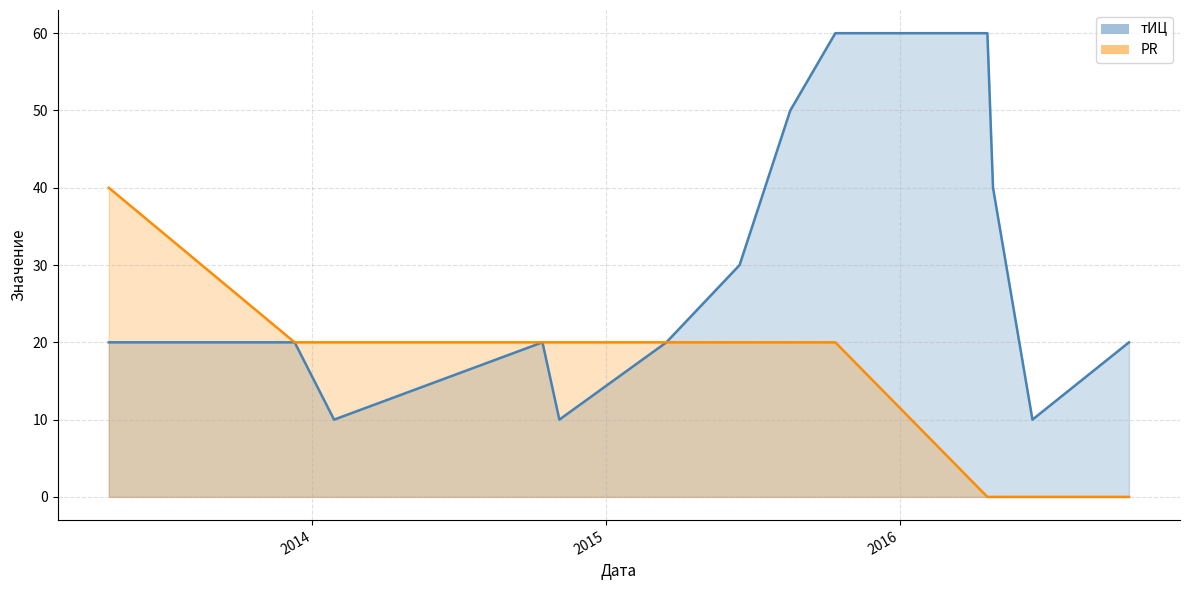

What is the maximum value for тИЦ?

60